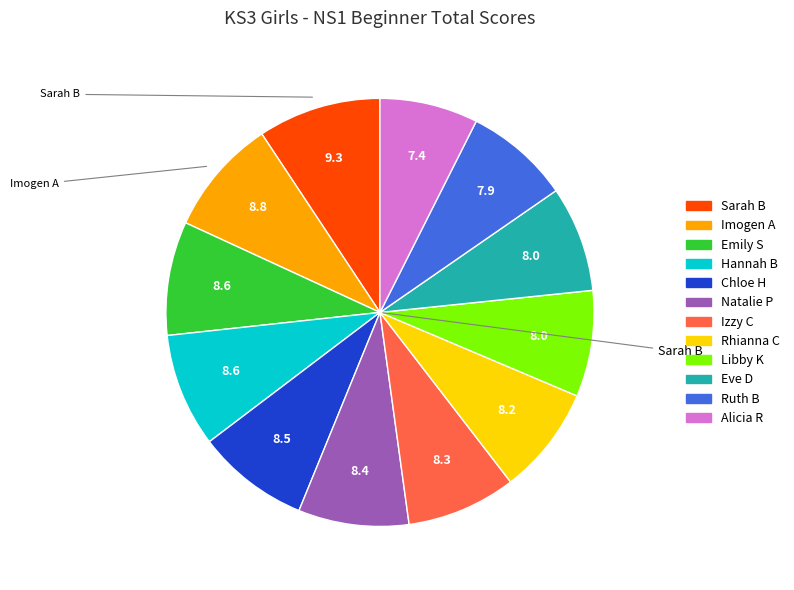

Does any single category account for the majority?

No